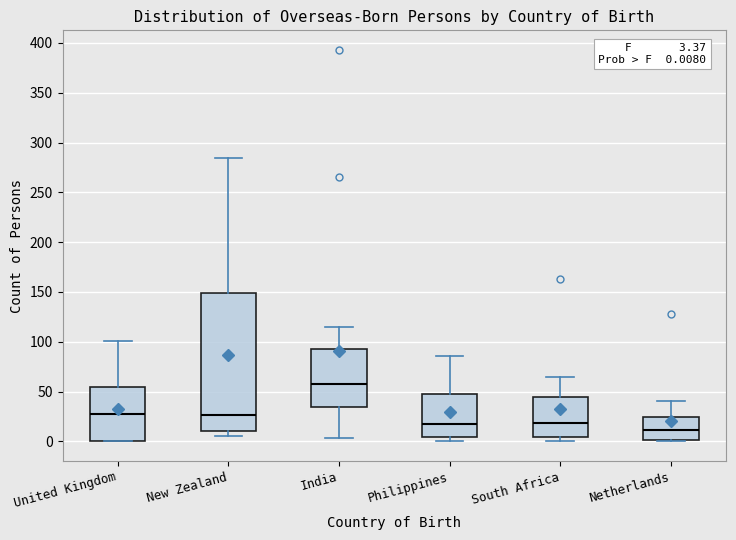

Which box has the lowest median line?

Netherlands